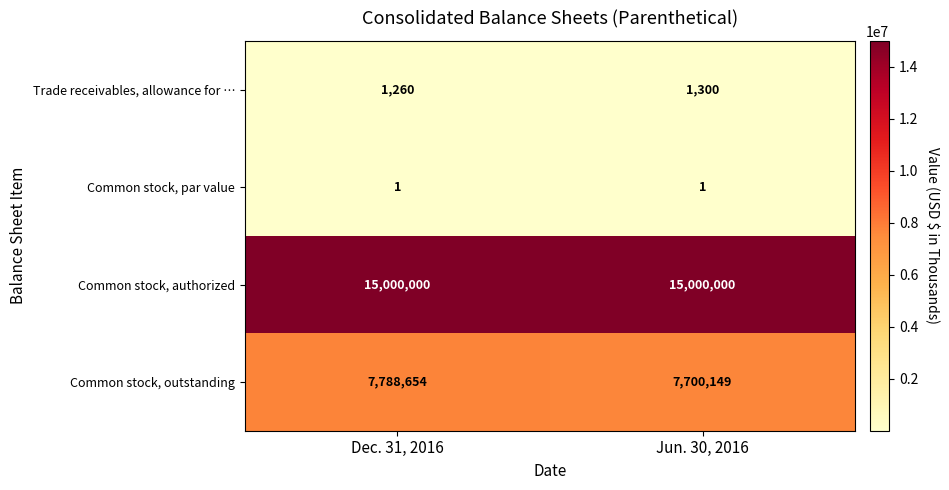

Reading left to right, transcribe all the data shown in this chart.

Trade receivables, allowance for …: 1260	1300
Common stock, par value: 1	1
Common stock, authorized: 15000000	15000000
Common stock, outstanding: 7788654	7700149